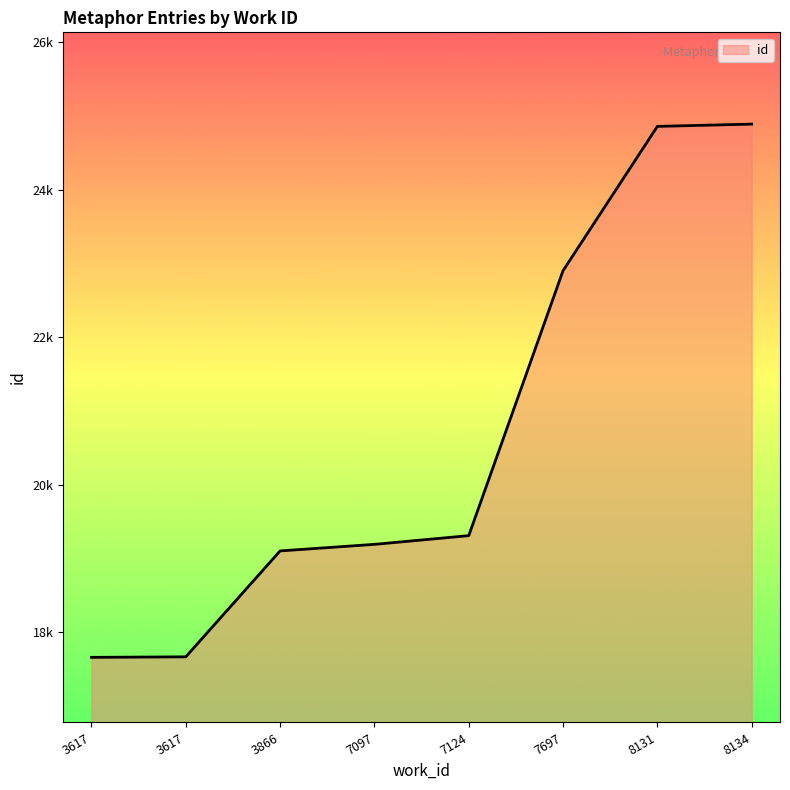

Is this an area chart (filled region under the line)?

Yes